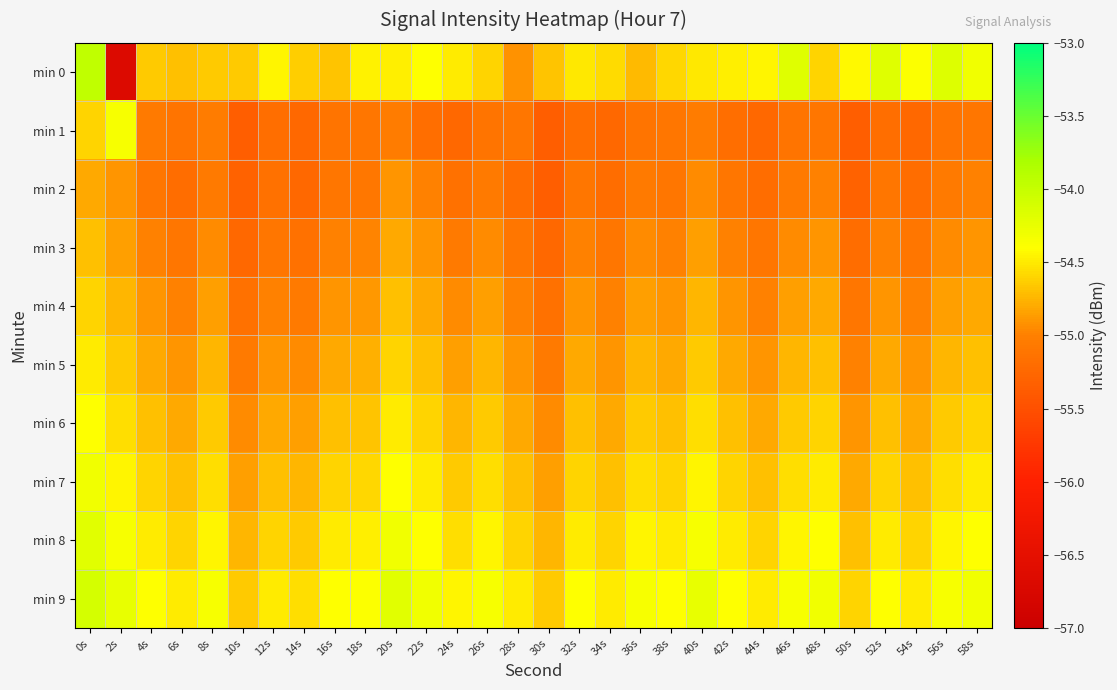

At 20s, list the series in order from smallest to largest.

min 1, min 2, min 3, min 4, min 5, min 6, min 0, min 7, min 8, min 9